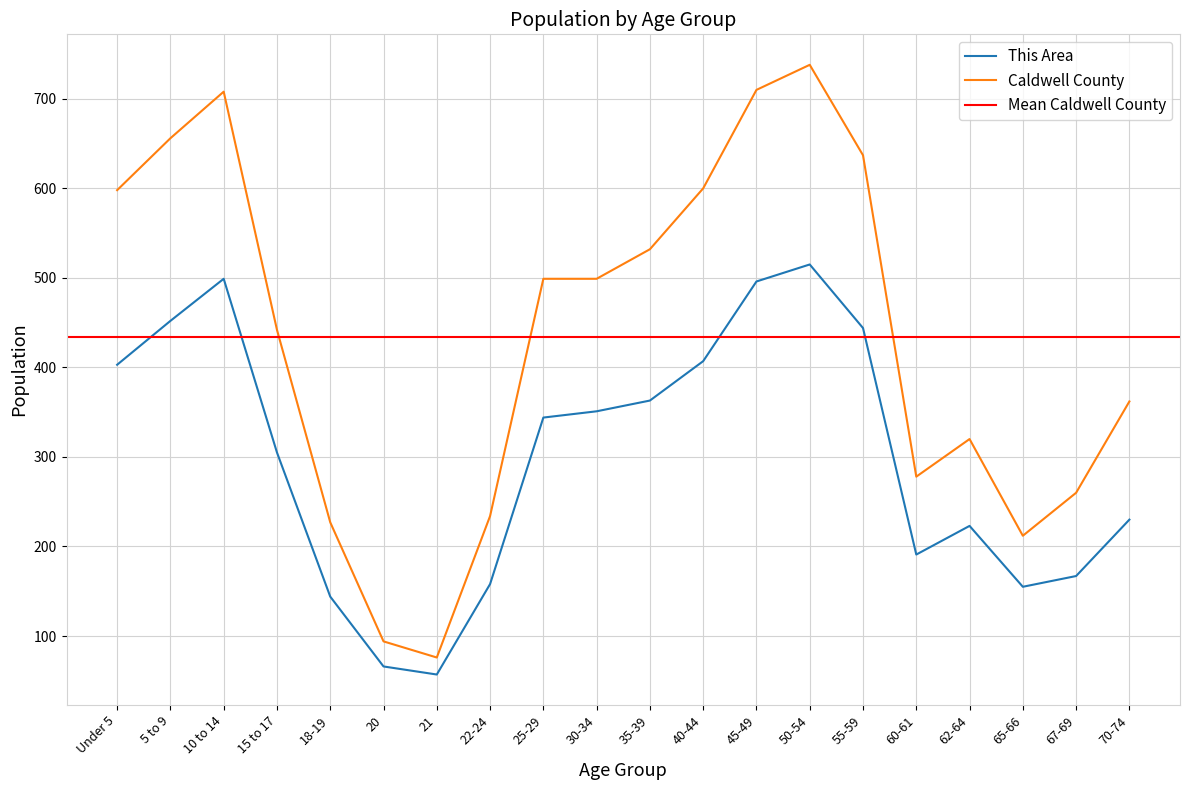

What is the value of the Caldwell County point at the 9th from the left?

499